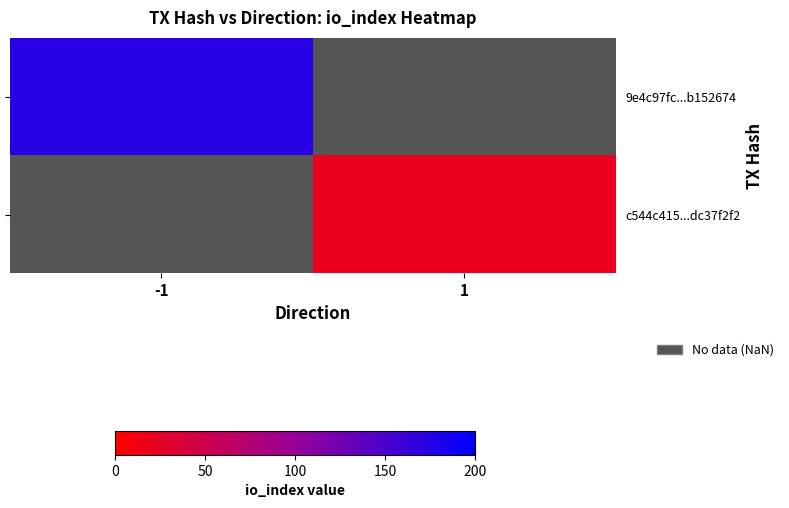

How many positive values does the 9e4c97fc...b152674 series have?

1